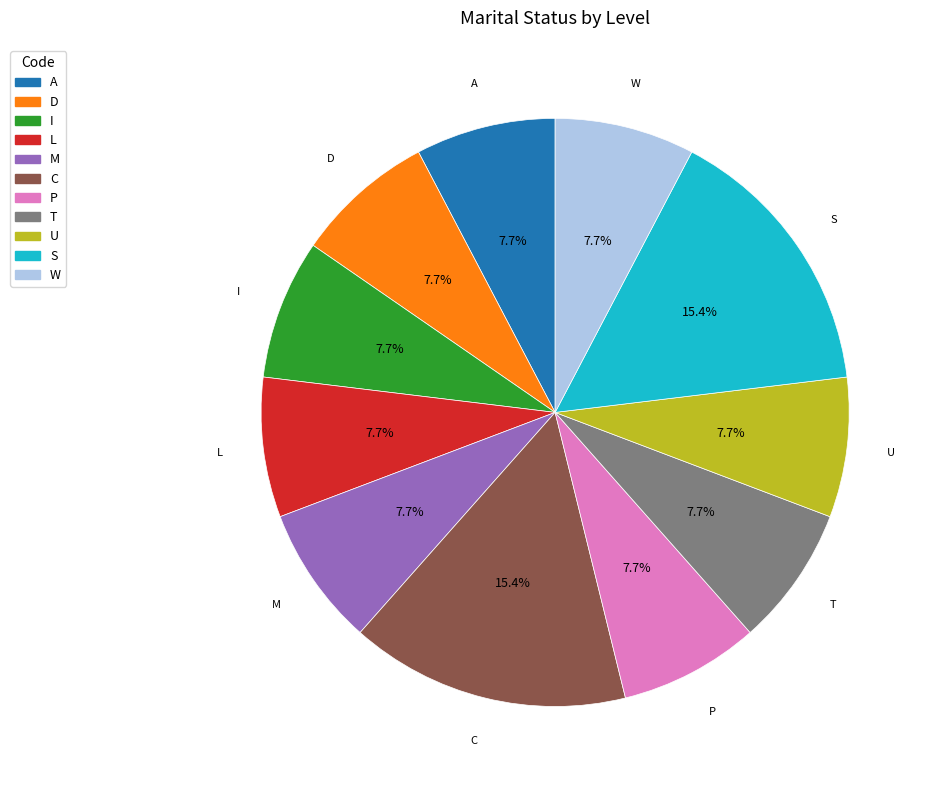

Approximately how many times larger is the value at I compared to D?

1.0